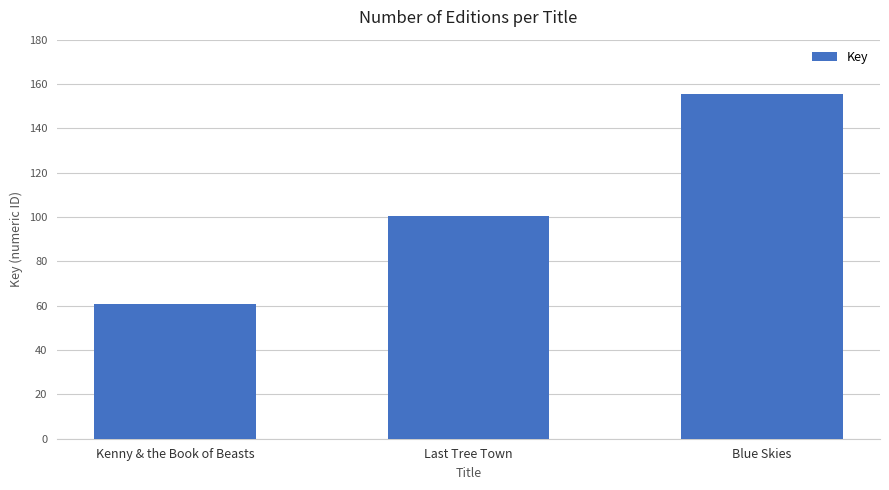

List the labels in order of value, largest first.

Blue Skies, Last Tree Town, Kenny & the Book of Beasts